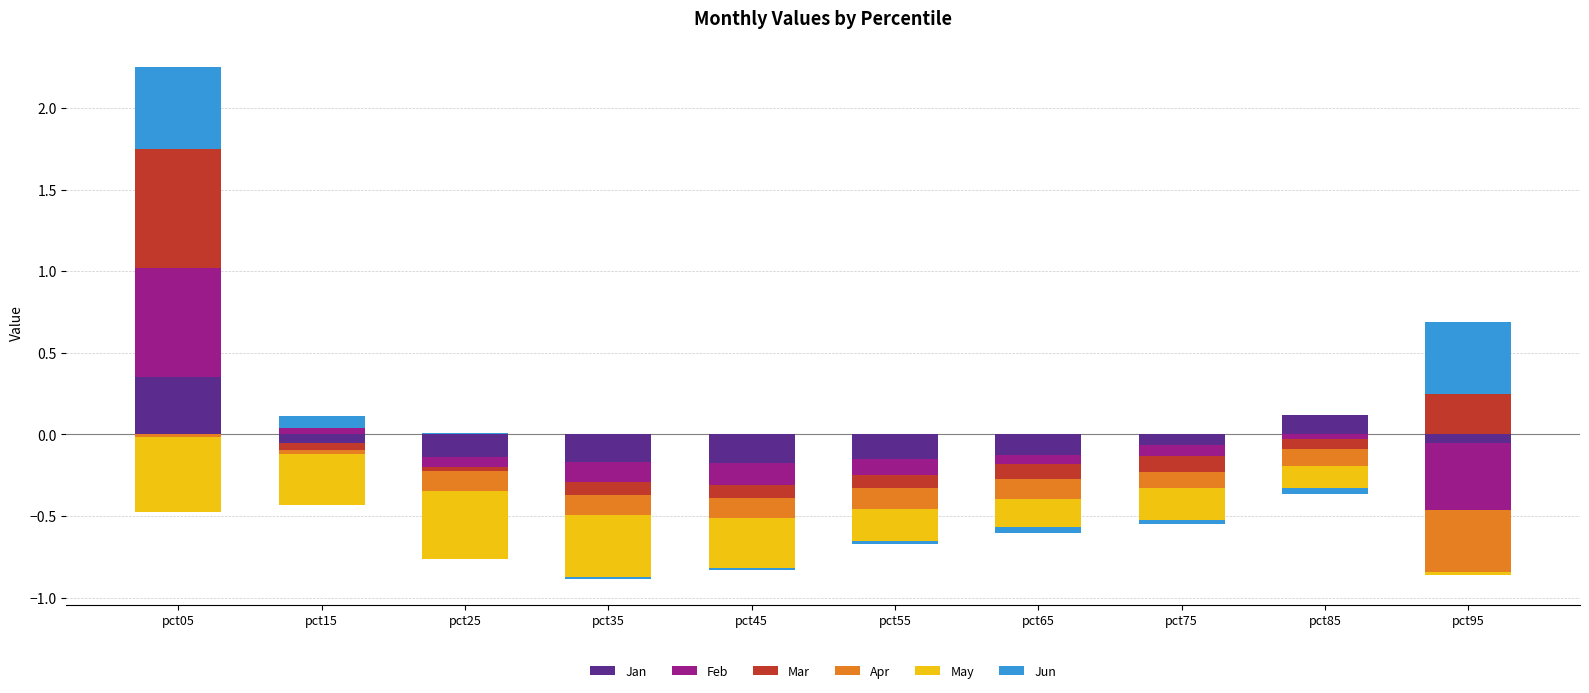

At which label does Apr reach its peak?

pct05